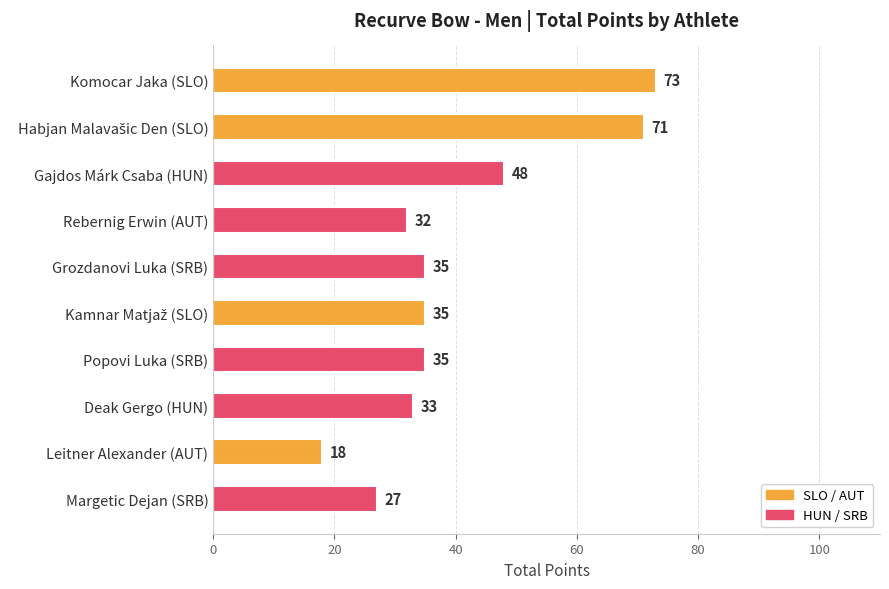

At which label is the value closest to 45?

Gajdos Márk Csaba (HUN)